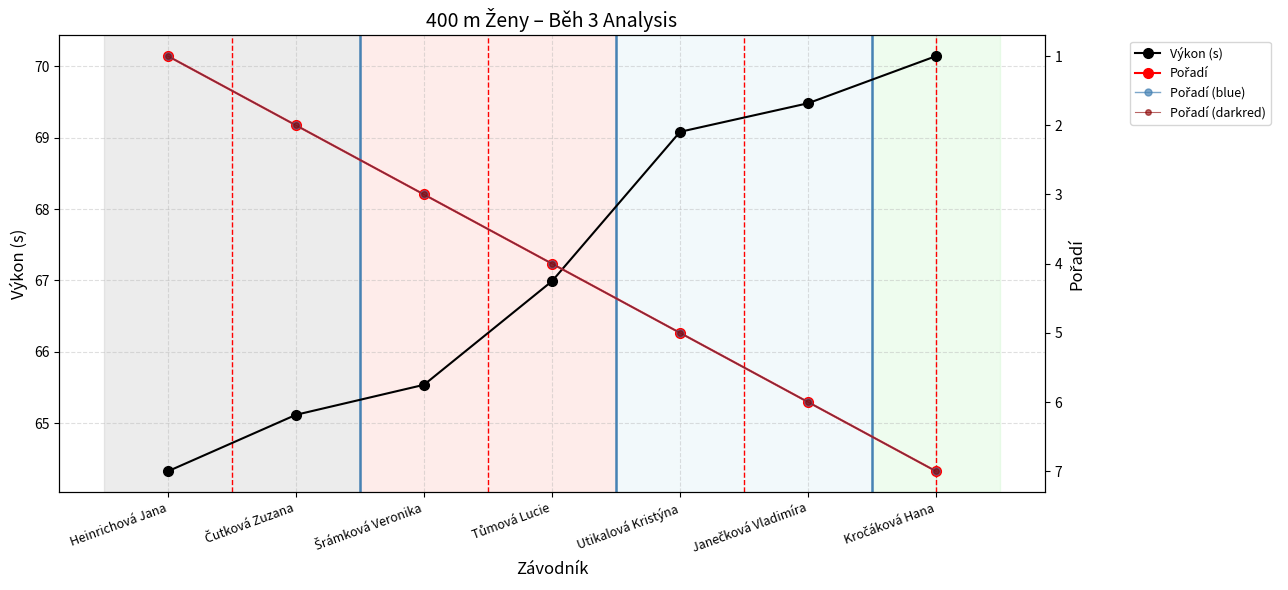

How many distinct data groups are displayed?

4